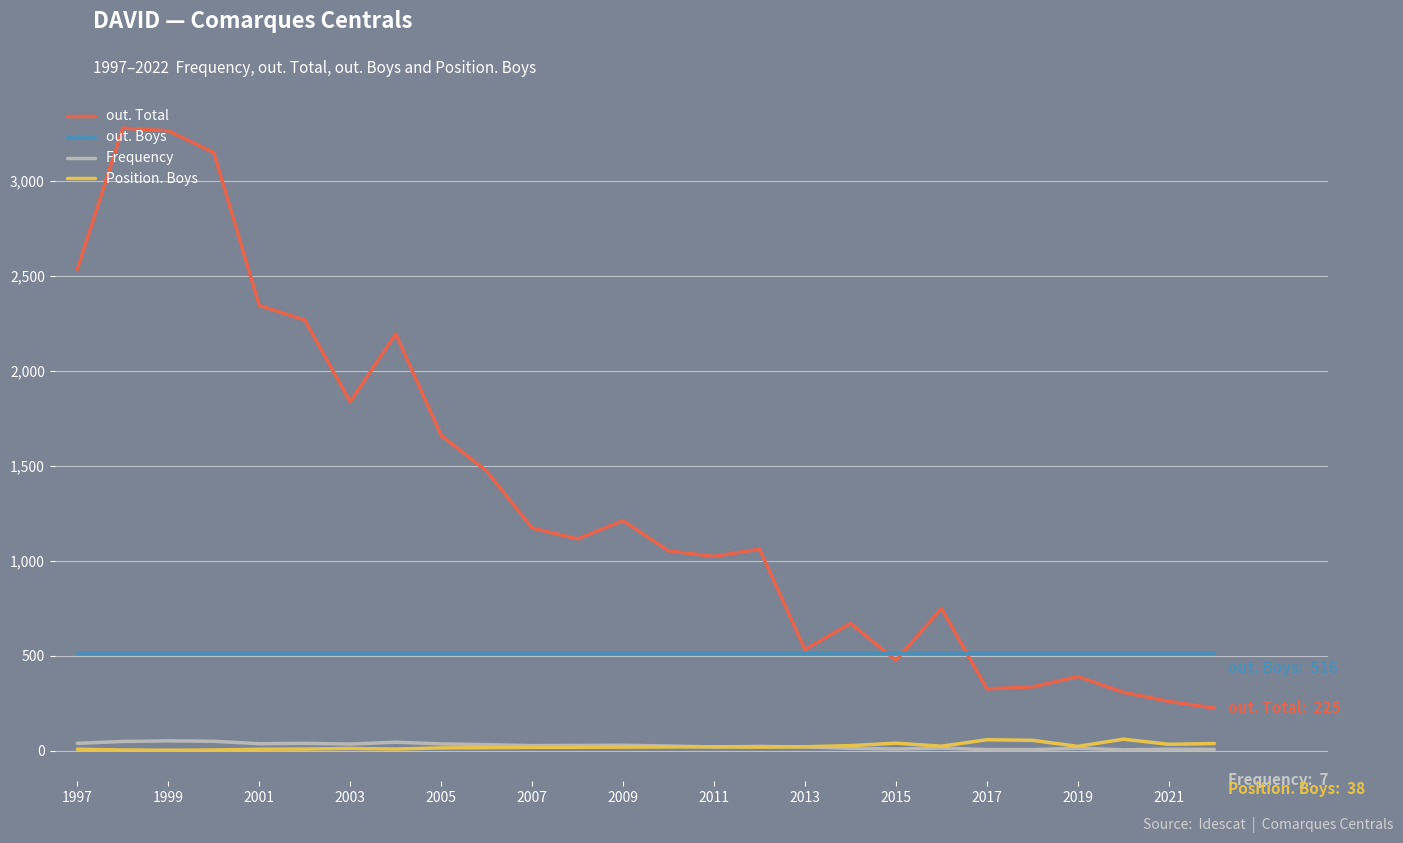

Which series has the largest total across all categories?

out. Total